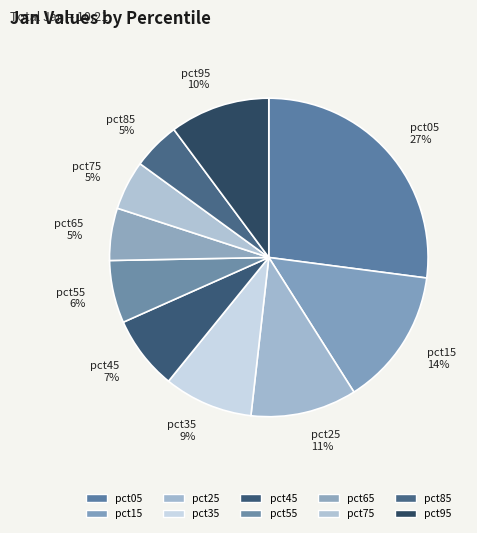

To the nearest percent, what is the average slice percentage?

10%